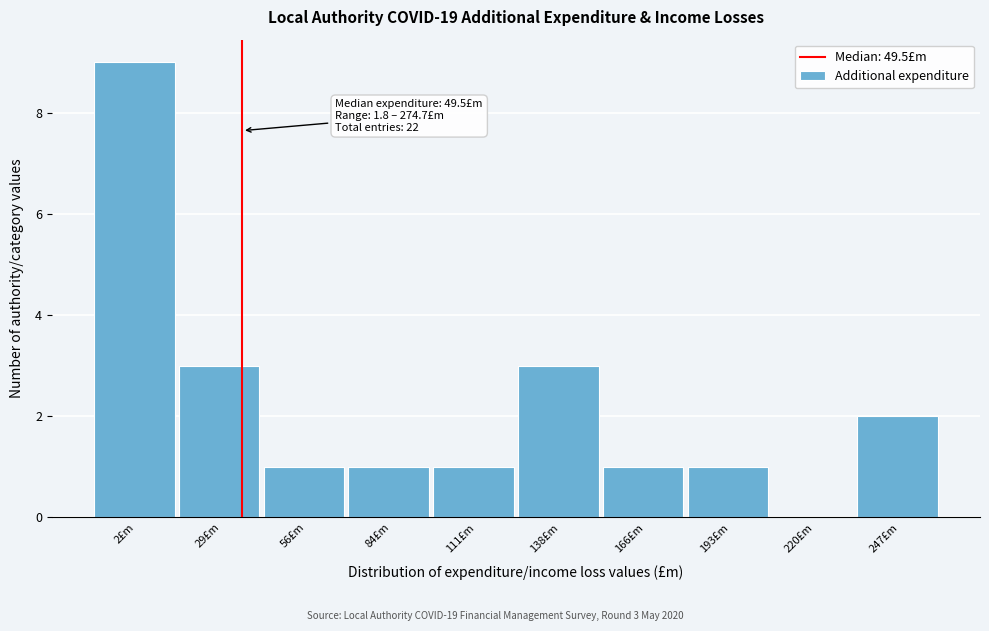

Reading right to left, list all the values displayed in this chart.

247£m=2	220£m=0	193£m=1	166£m=1	138£m=3	111£m=1	84£m=1	56£m=1	29£m=3	2£m=9